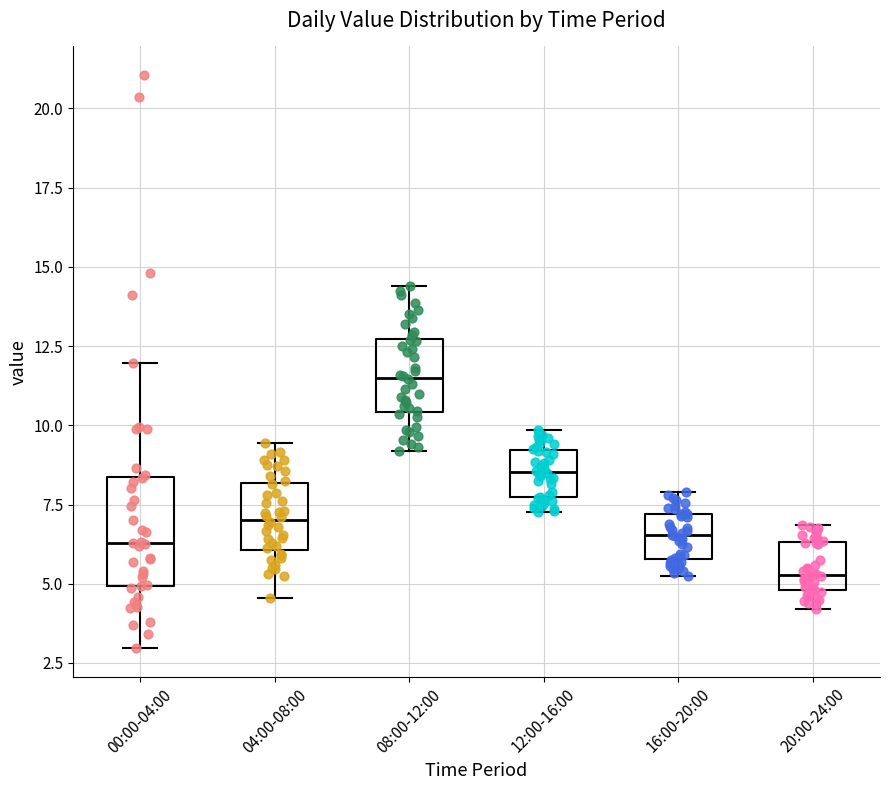

Reading left to right, transcribe this box plot: for each box, give where its median line is, the range the box spans, and where its two whiskers end, as read against the y-axis. The values are not printed on the chart, so give them approximately, as read against the axis.

00:00-04:00: median 6.5, box 5.0 to 8.5, whiskers 3.0 to 12.0
04:00-08:00: median 7.0, box 6.0 to 8.0, whiskers 4.5 to 9.5
08:00-12:00: median 11.5, box 10.5 to 12.5, whiskers 9.0 to 14.5
12:00-16:00: median 8.5, box 7.5 to 9.0, whiskers 7.5 (just below the box's lower edge) to 10.0
16:00-20:00: median 6.5, box 6.0 to 7.0, whiskers 5.5 to 8.0
20:00-24:00: median 5.5, box 5.0 to 6.5, whiskers 4.0 to 7.0